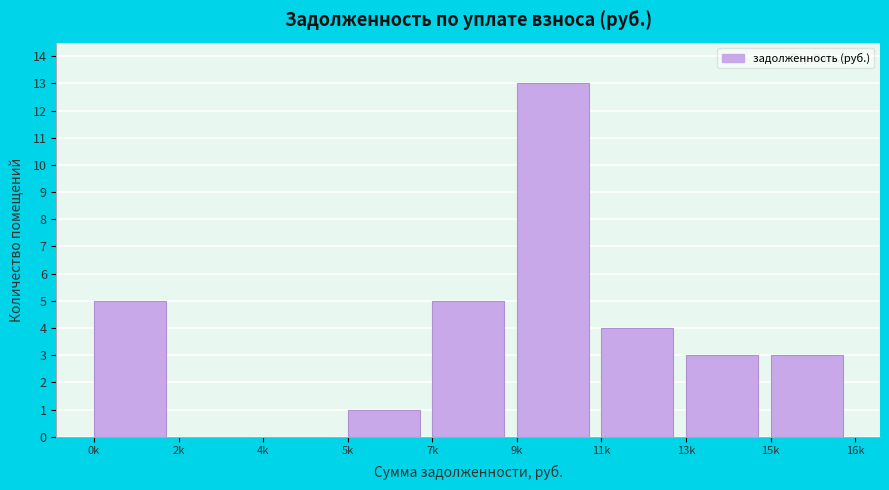

Reading right to left, list all the values displayed in this chart.

15k=3	13k=3	11k=4	9k=13	7k=5	5k=1	4k=0	2k=0	0k=5